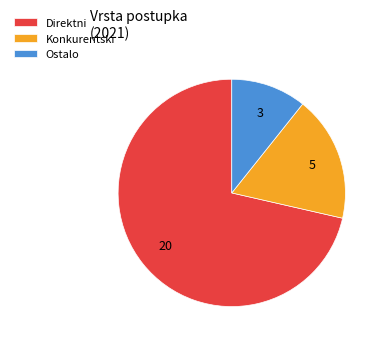

Do Direktni and Ostalo together represent more than half of the pie?

Yes